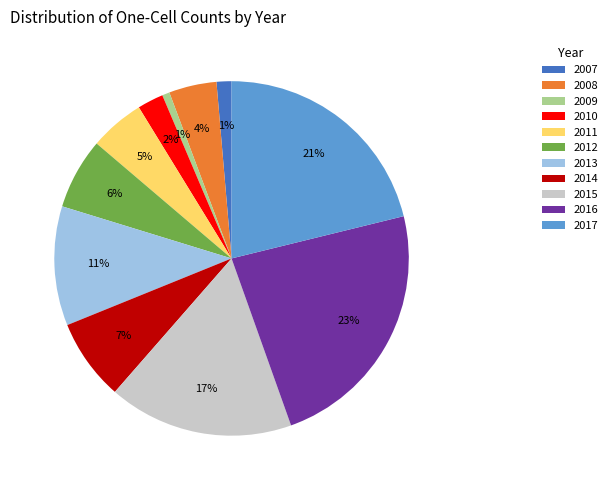

To the nearest percent, what percentage of the pie is 2011?

5%